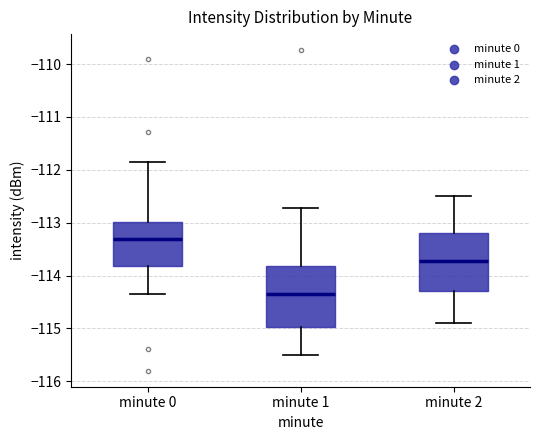

Which box's median line is the lowest?

minute 1